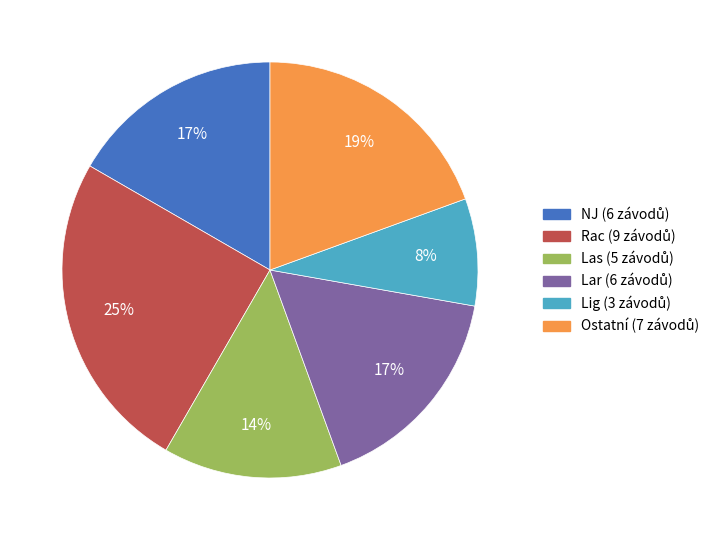

Is there any slice that represents more than half of the pie?

No